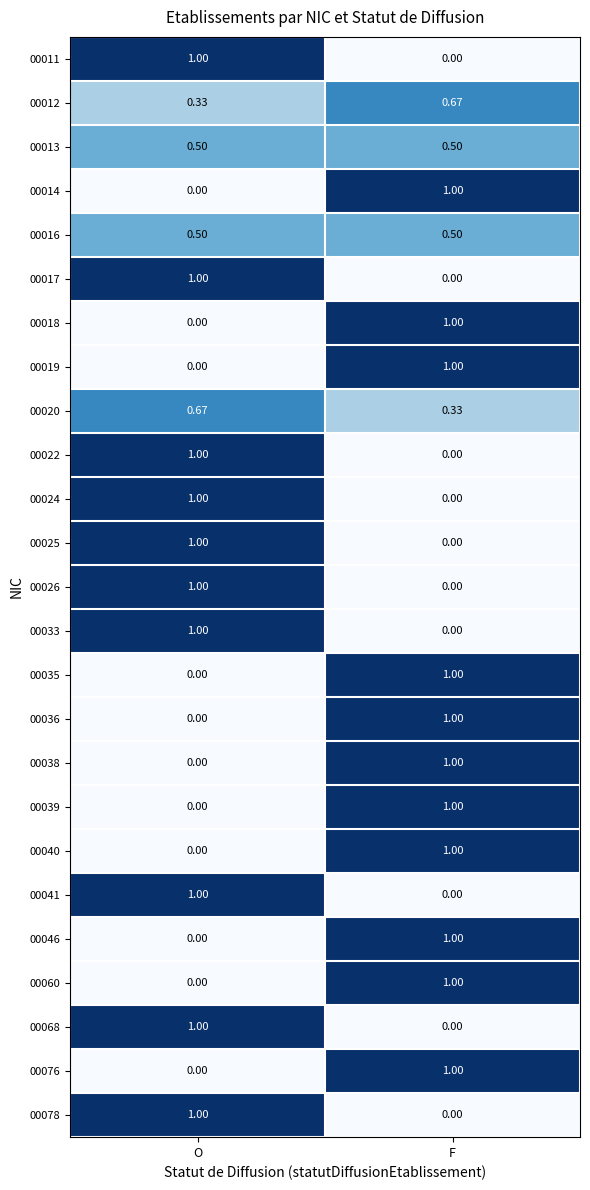

List the labels in order of 00046 value, largest first.

F, O